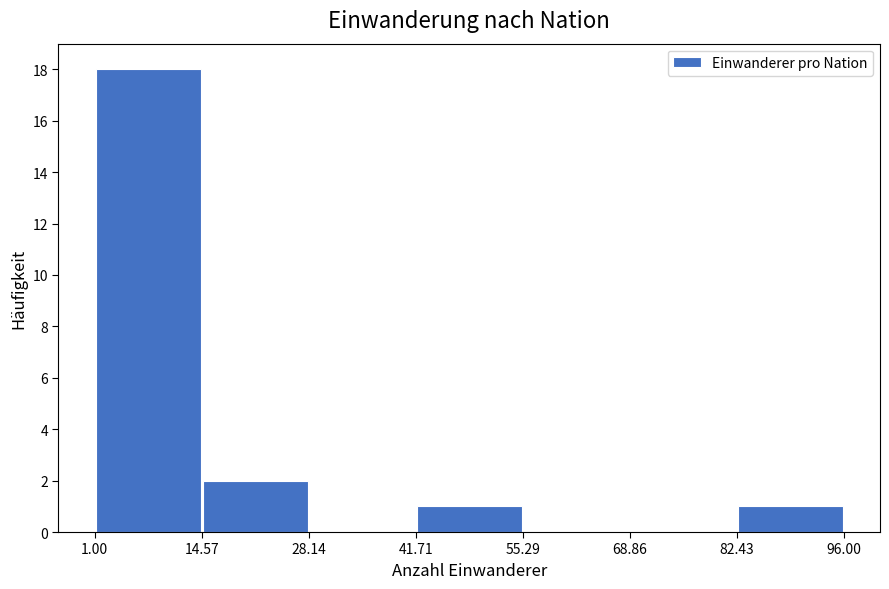

Which range on the x-axis has the tallest bar?

1.00 to 14.57